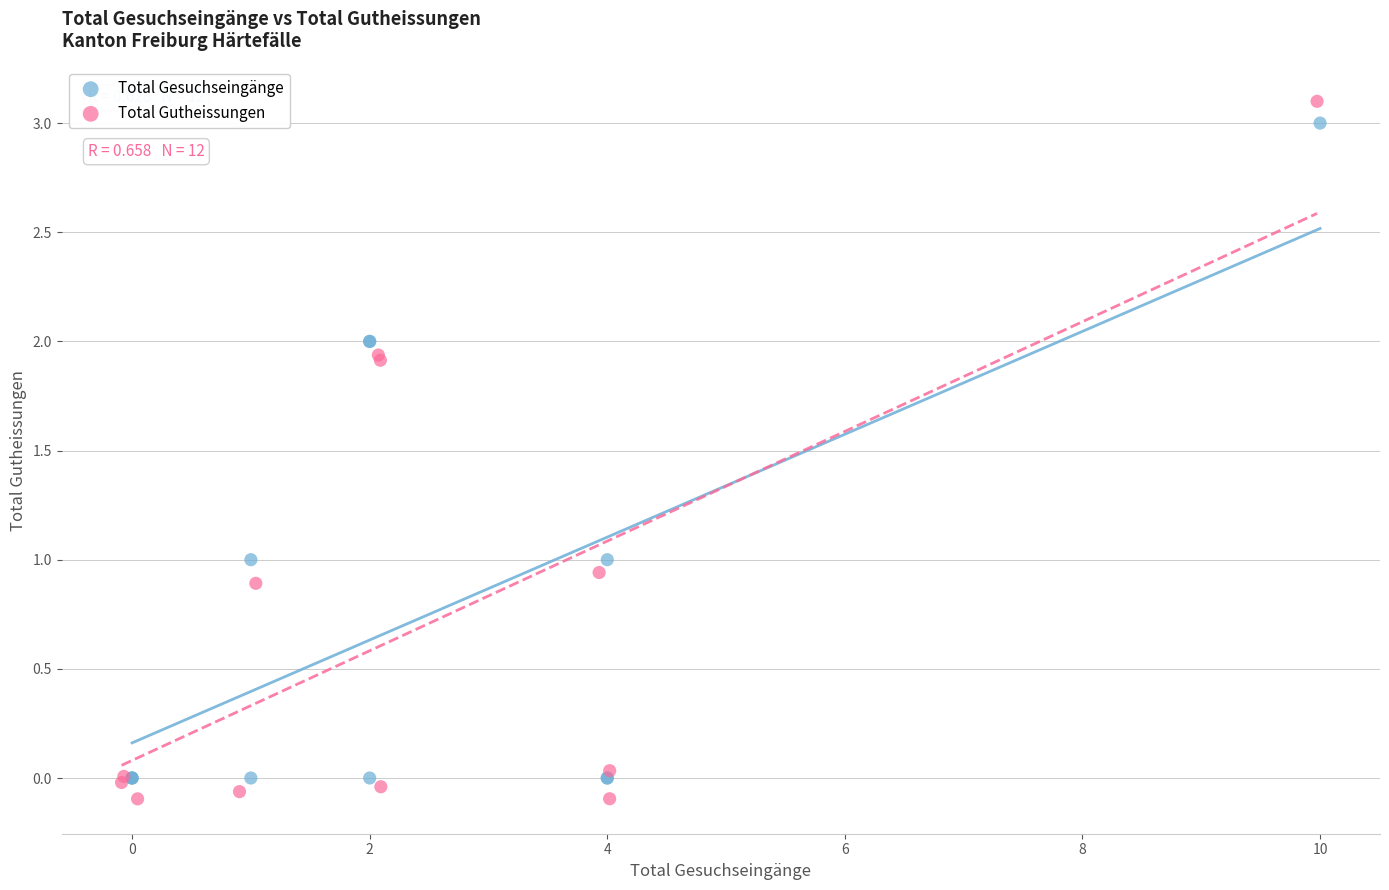

What are all the series names shown in the legend?

Total Gesuchseingänge, Total Gutheissungen